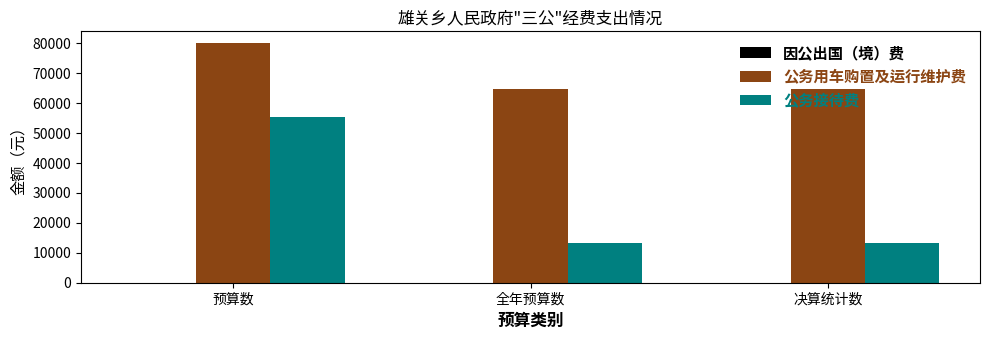

The value of 公务用车购置及运行维护费 at 全年预算数 is 64782.7. True or false?

True